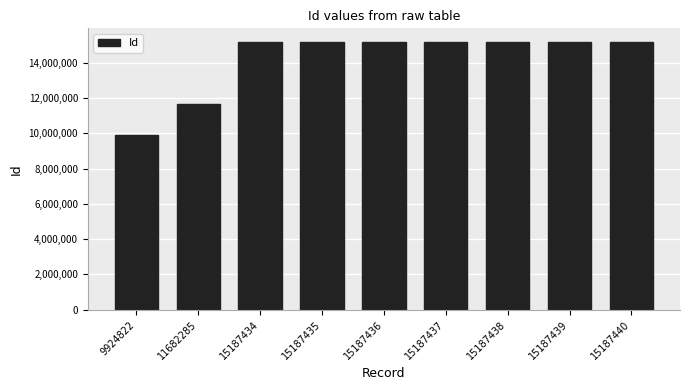

How many bars are there in total?

9